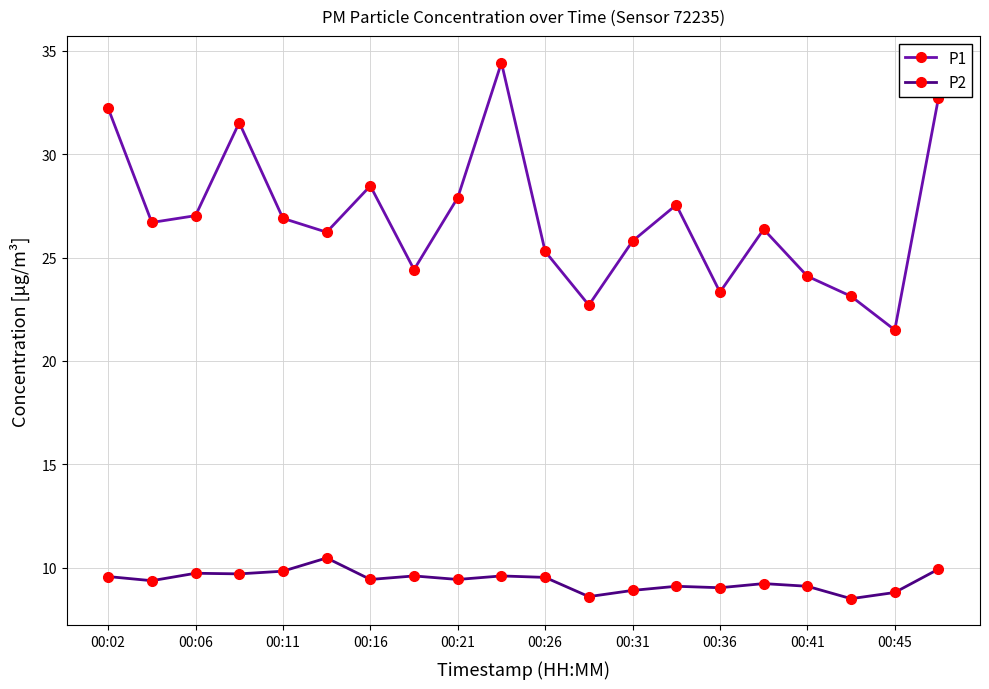

True or false: P1 and P2 cross at least once.

False